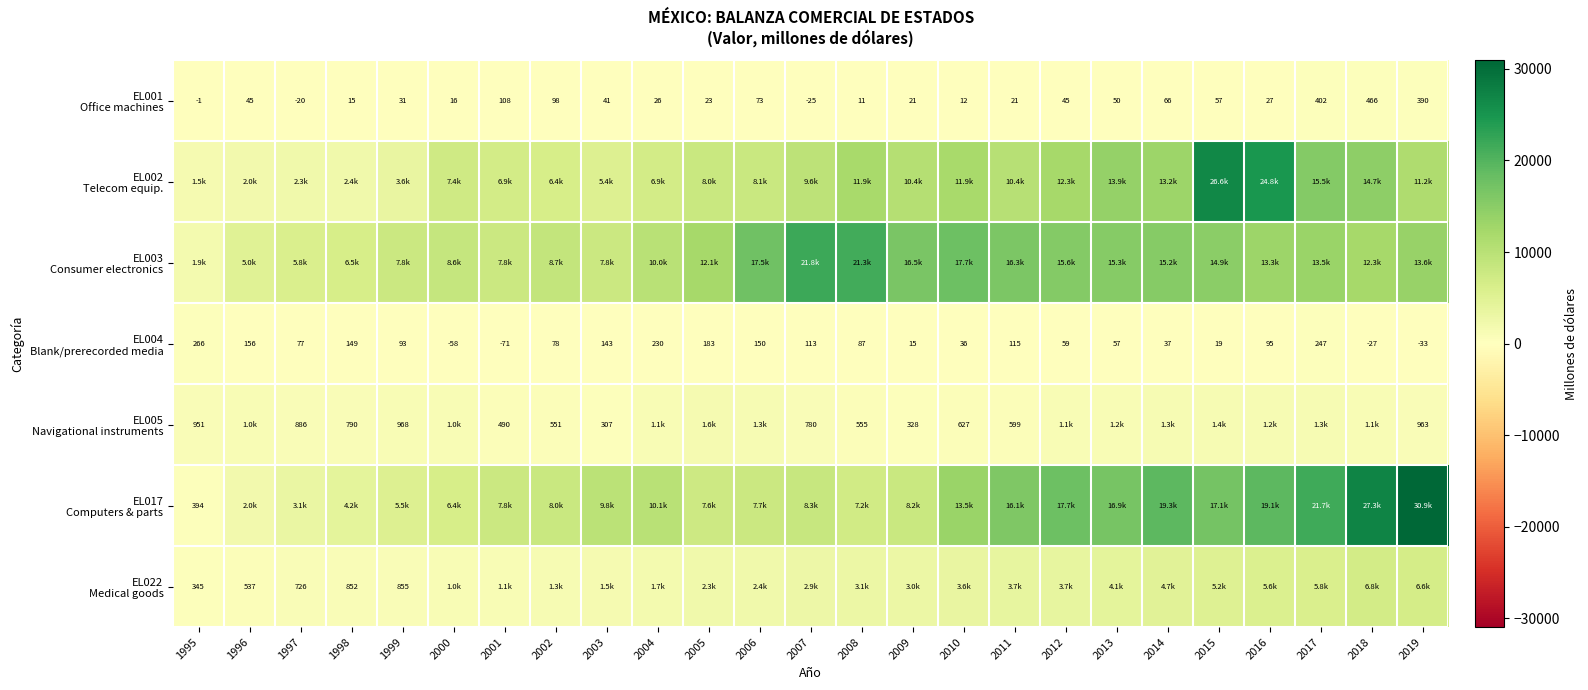

Rank the series by their maximum value, from highest to lowest.

EL017 Computers & parts, EL002 Telecom equip., EL003 Consumer electronics, EL022 Medical goods, EL005 Navigational instruments, EL001 Office machines, EL004 Blank/prerecorded media